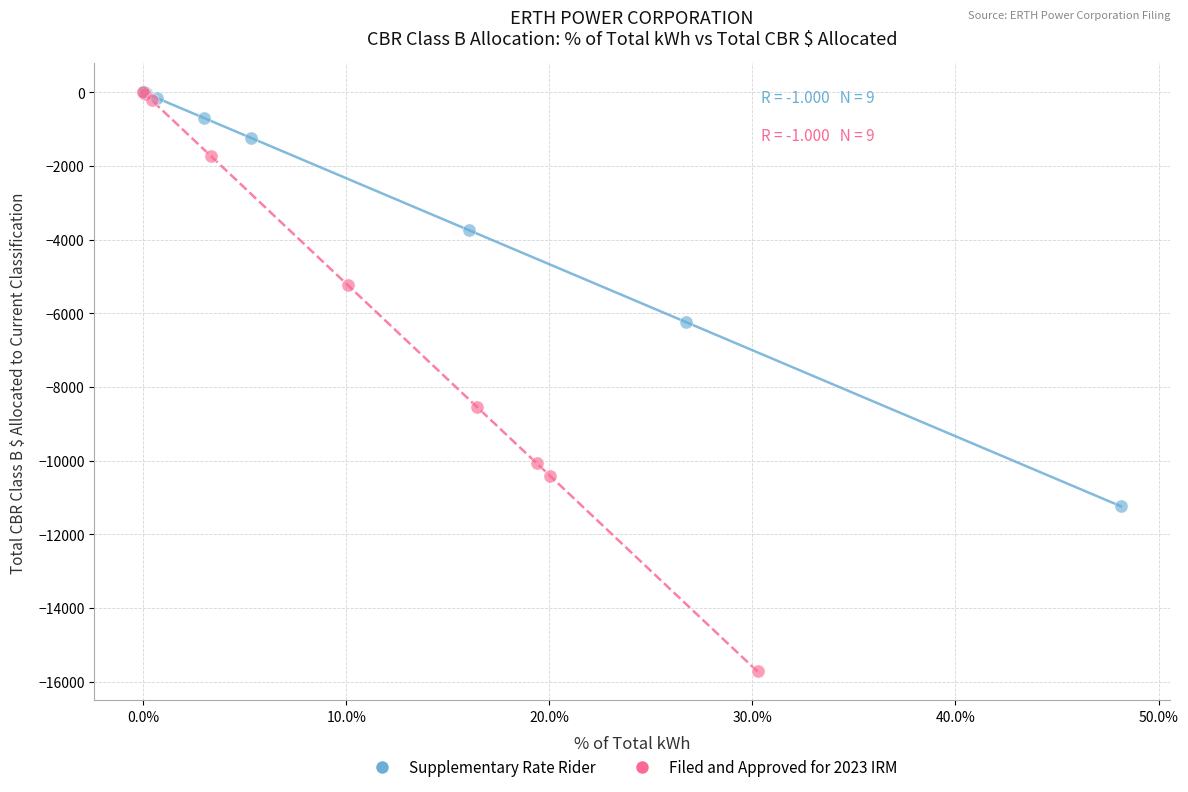

Which series has the widest spread of Y values?

Filed and Approved for 2023 IRM